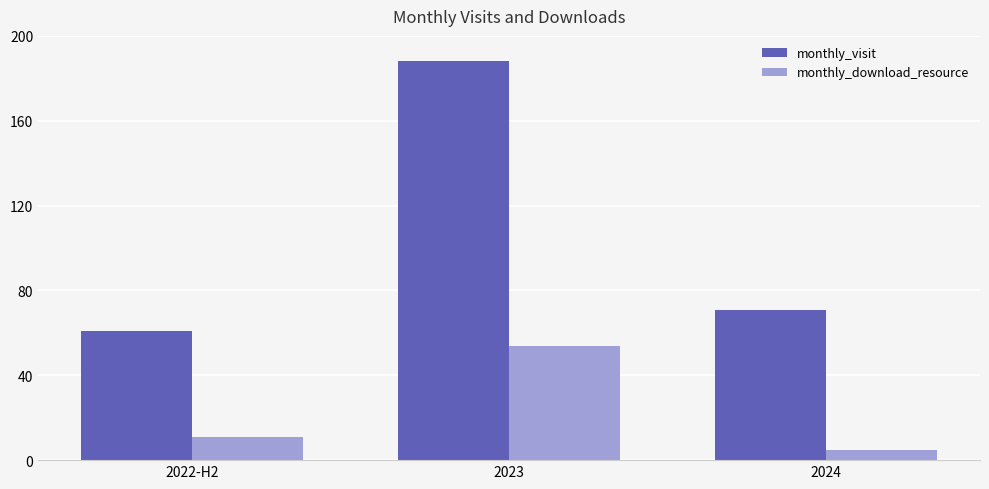

How many monthly_download_resource values are between 5 and 54?

3